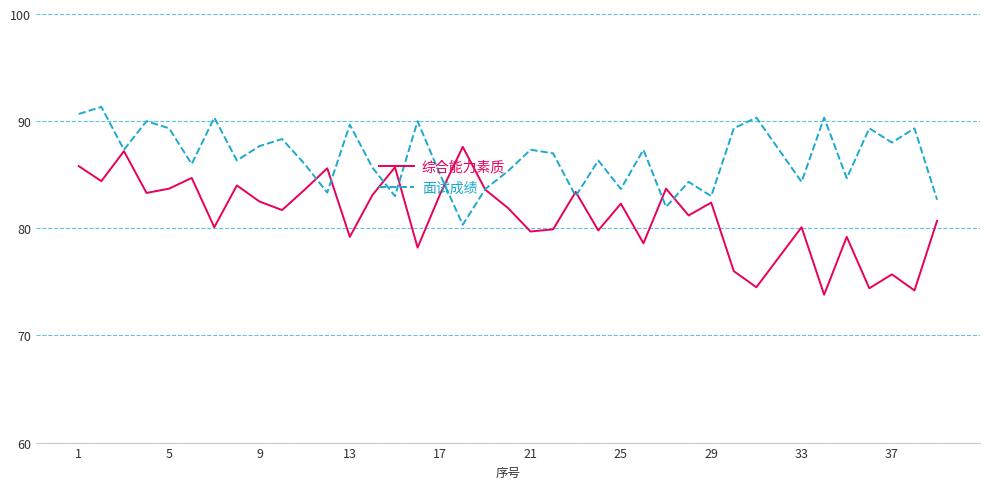

Which series has the largest total across all categories?

面试成绩